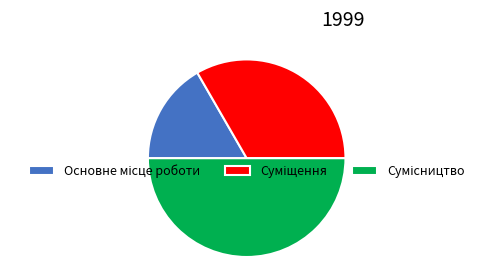

What percentage is the Сумісництво slice, to the nearest percent?

50%